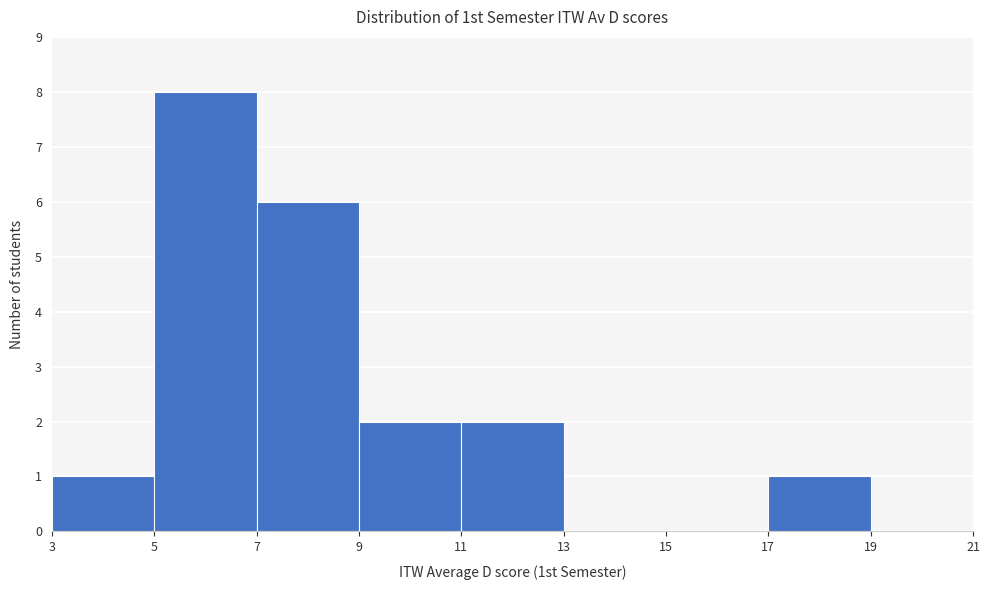

How tall is the bar that spans 7 to 9 on the x-axis? The values are not printed on the chart, so give them approximately, as read against the axis.

6